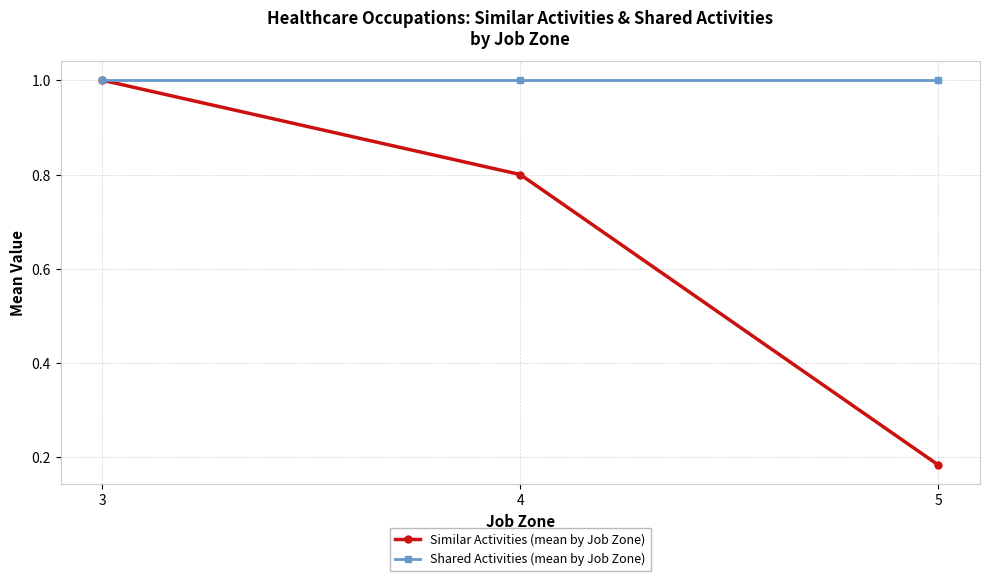

What is the difference between the highest and lowest values at 5?

0.8